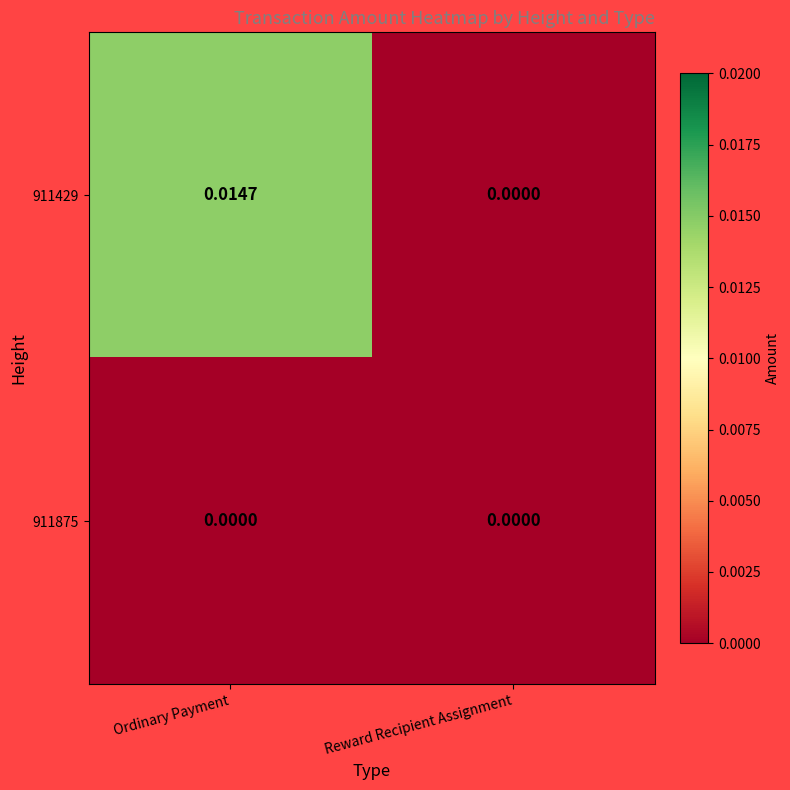

Between Ordinary Payment and Reward Recipient Assignment, which series saw the biggest shift?

911429